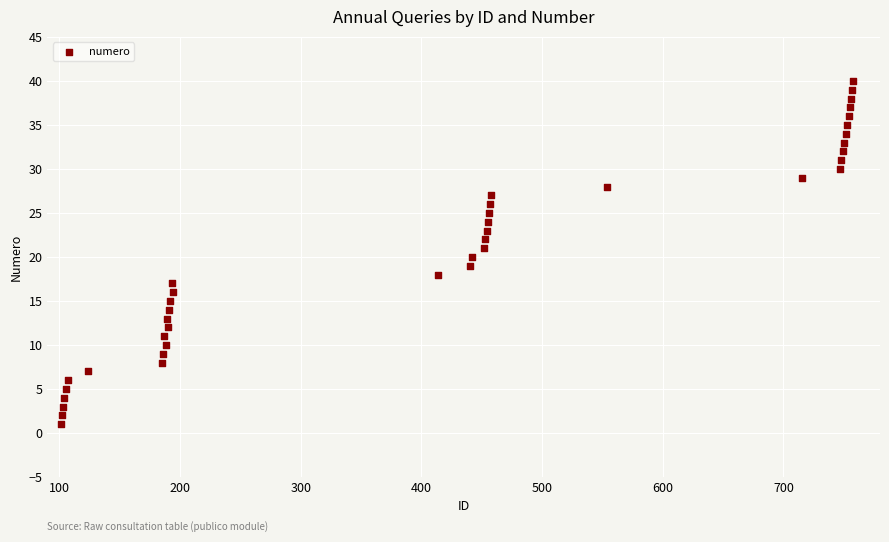

What is the range of Y values (max minus min)?

39